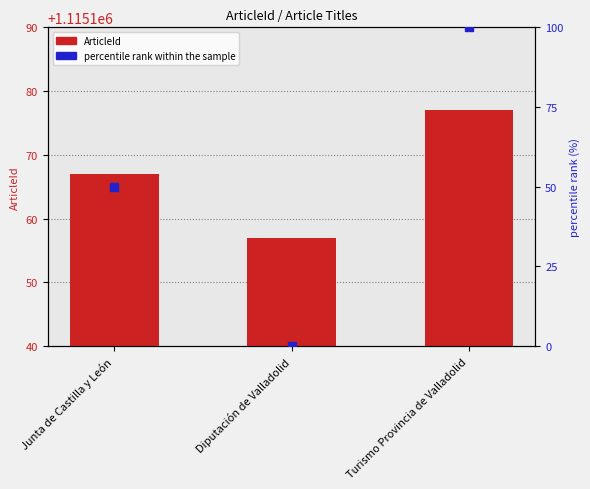

Which series reaches the maximum Y coordinate?

percentile rank within the sample